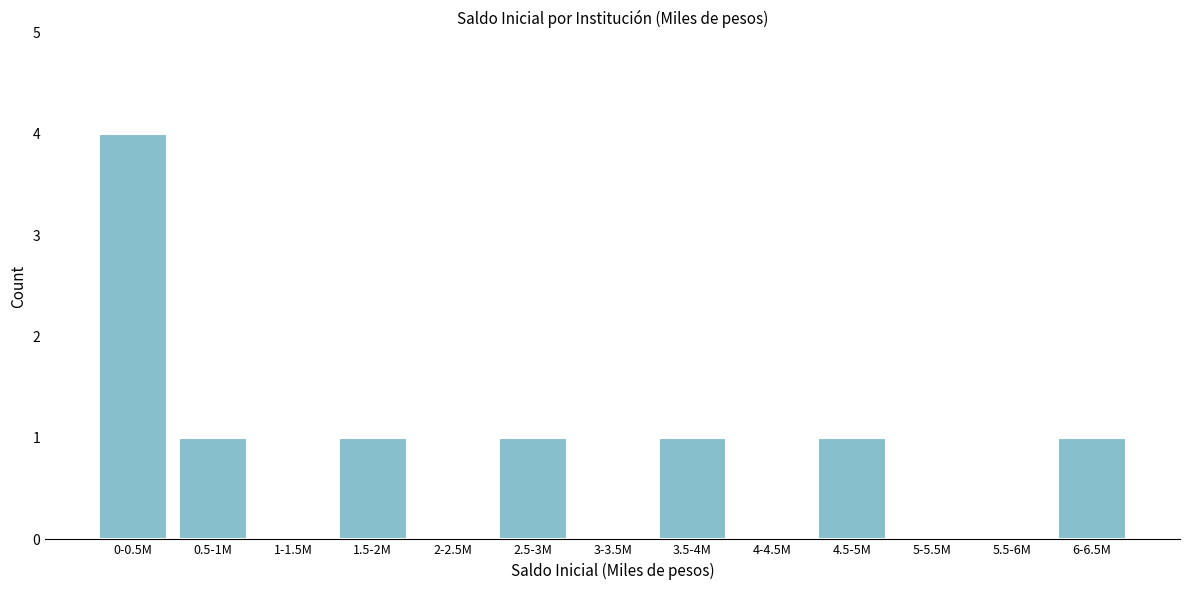

Reading right to left, what are all the values shown in this chart?

6-6.5M=1	5.5-6M=0	5-5.5M=0	4.5-5M=1	4-4.5M=0	3.5-4M=1	3-3.5M=0	2.5-3M=1	2-2.5M=0	1.5-2M=1	1-1.5M=0	0.5-1M=1	0-0.5M=4